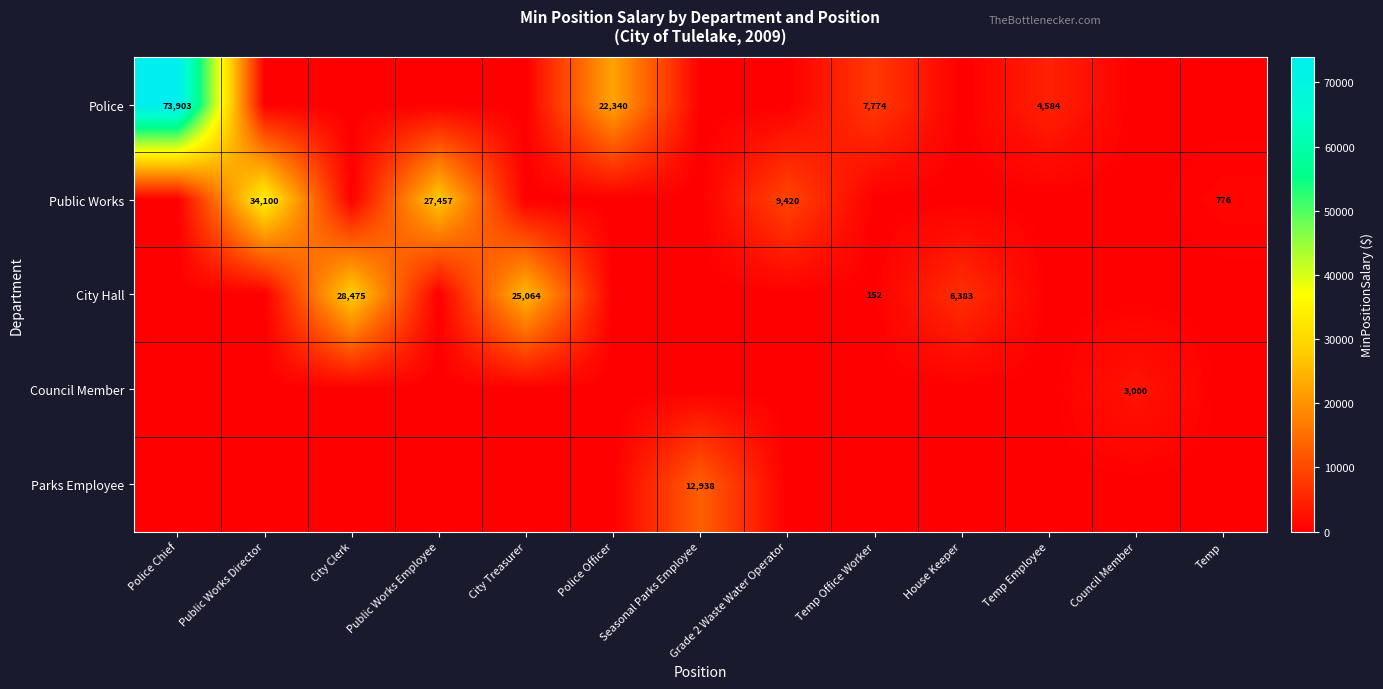

The value of Public Works at Public Works Director is 13556. True or false?

False